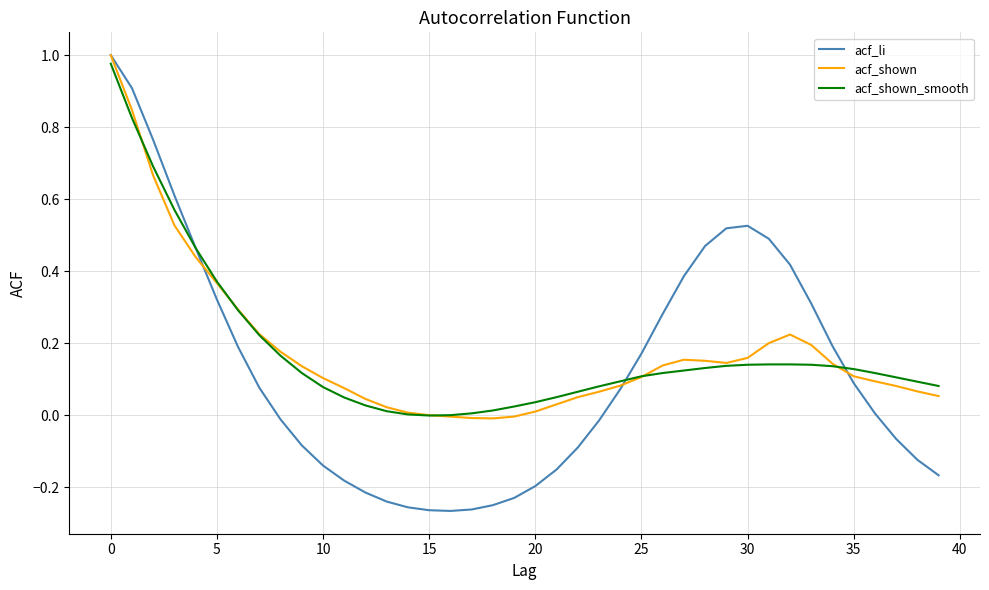

Which series has the widest spread of values?

acf_li